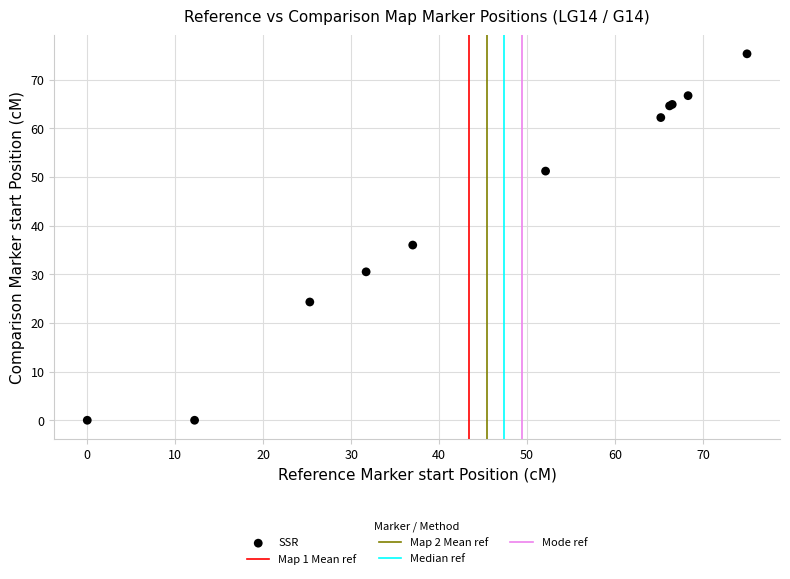

What Y value in the scatter plot is closest to 37?

36.0